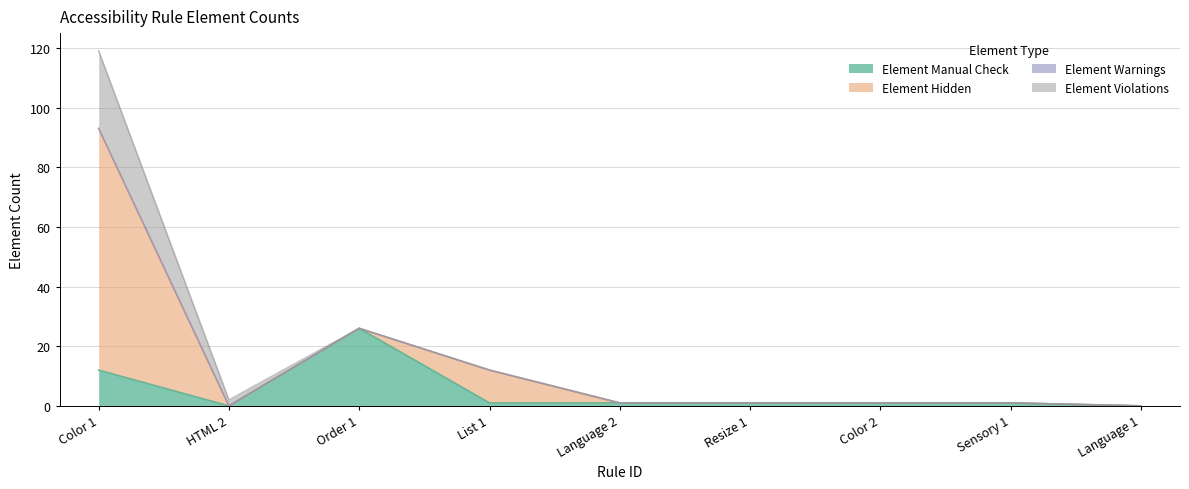

Read the Element Hidden value at Color 1.

81